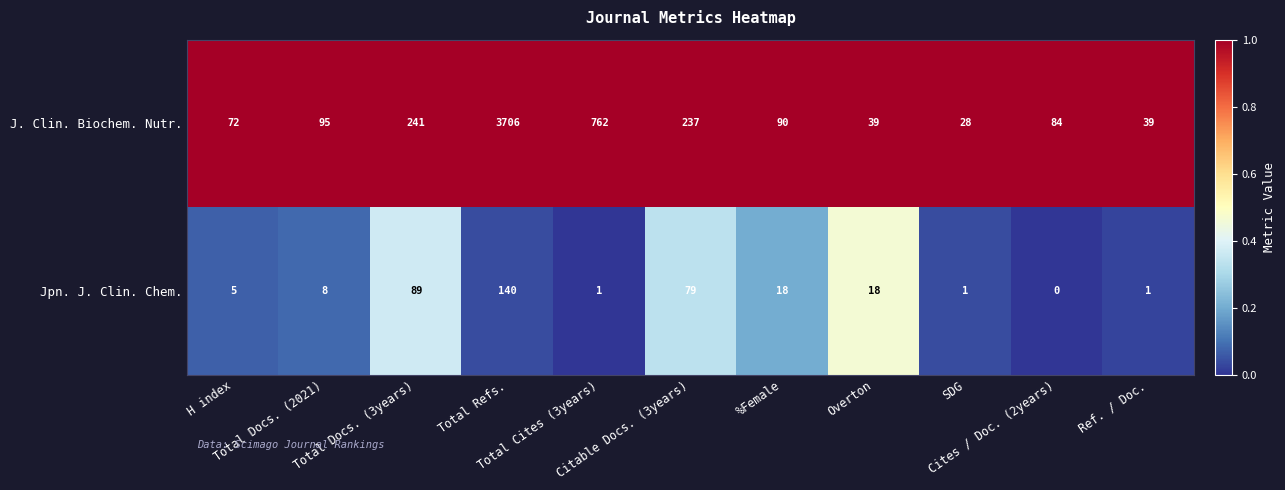

Which series has the widest spread of values?

J. Clin. Biochem. Nutr.